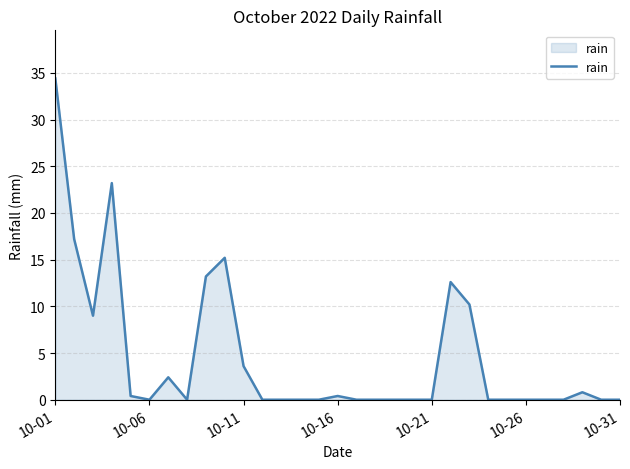

Count the number of data series in this chart.

1